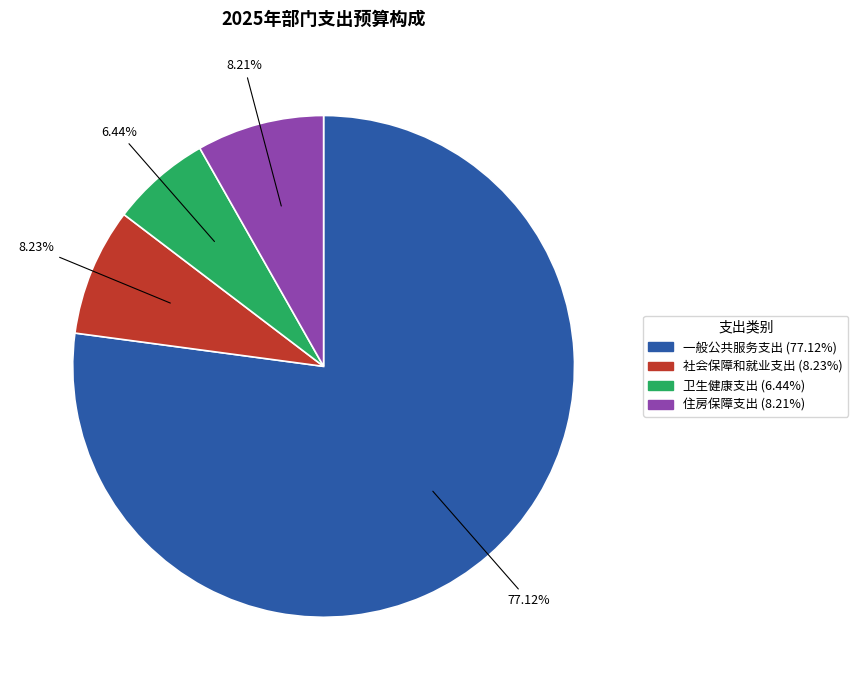

To the nearest percent, what portion does 社会保障和就业支出 represent?

8%